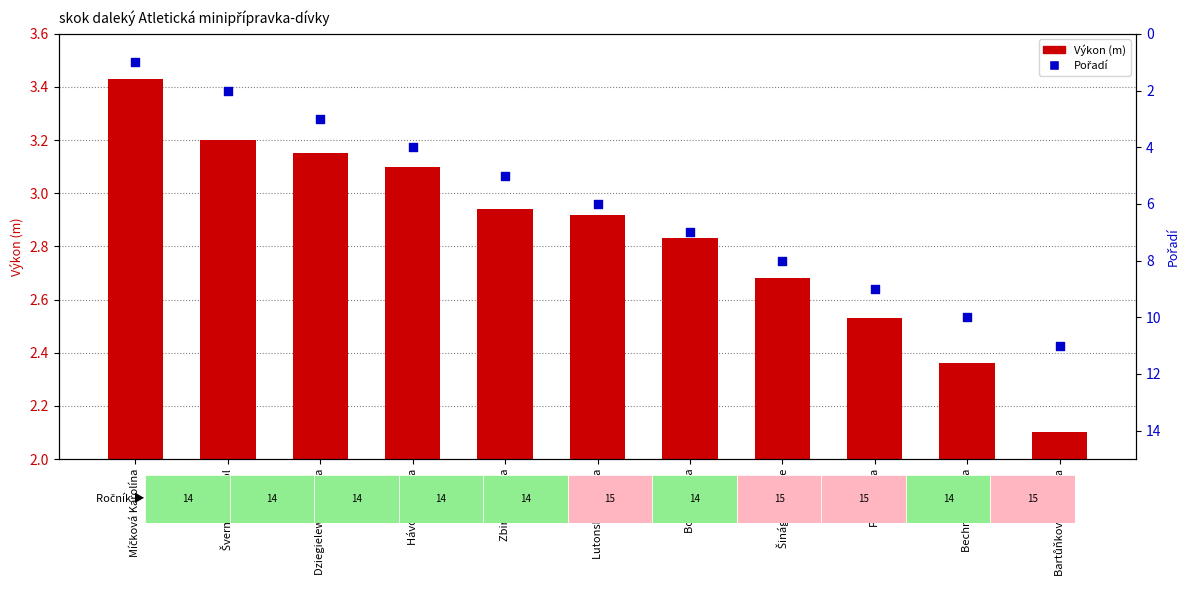

At which category is the sum across all series the highest?

Bartůňková Josefína